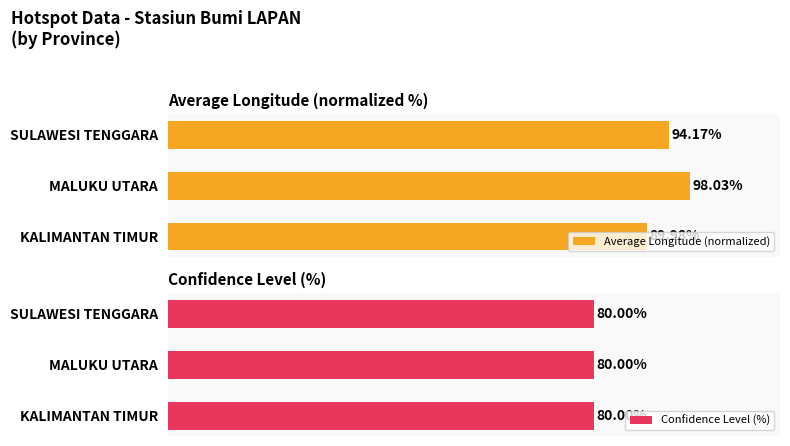

Where is Average Longitude (normalized) nearest to the value 94?

SULAWESI TENGGARA